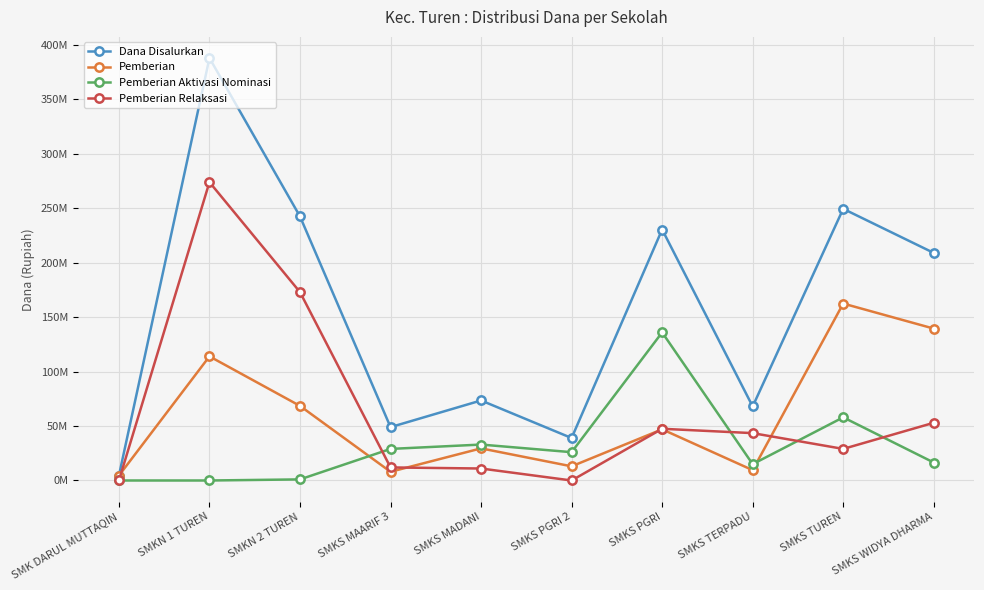

What is the sum of the Pemberian Relaksasi values at SMKS WIDYA DHARMA and SMKS PGRI 2?

53000000